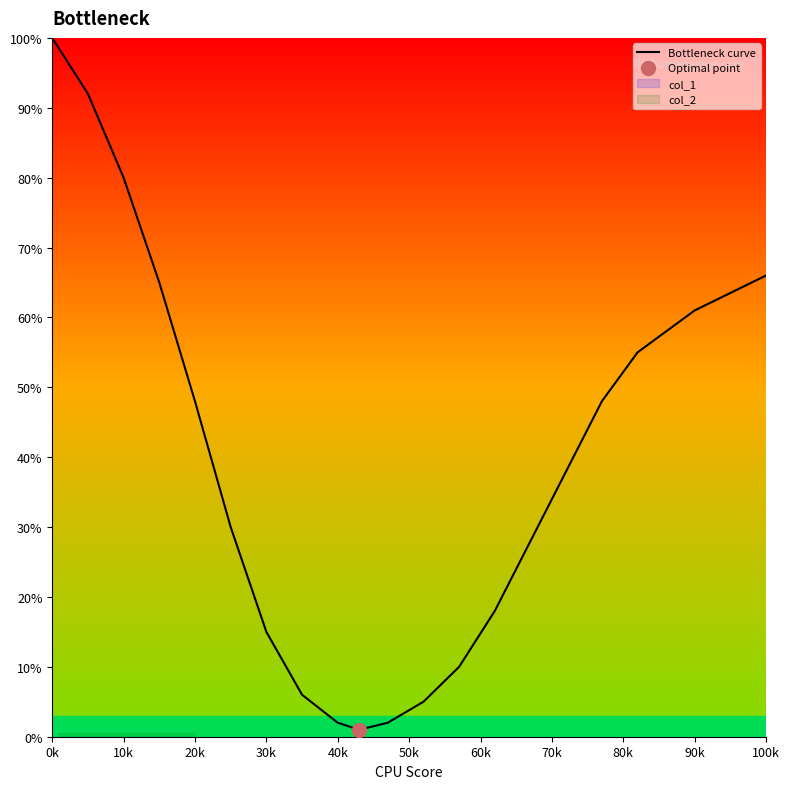

What is the maximum value for Bottleneck curve?

100